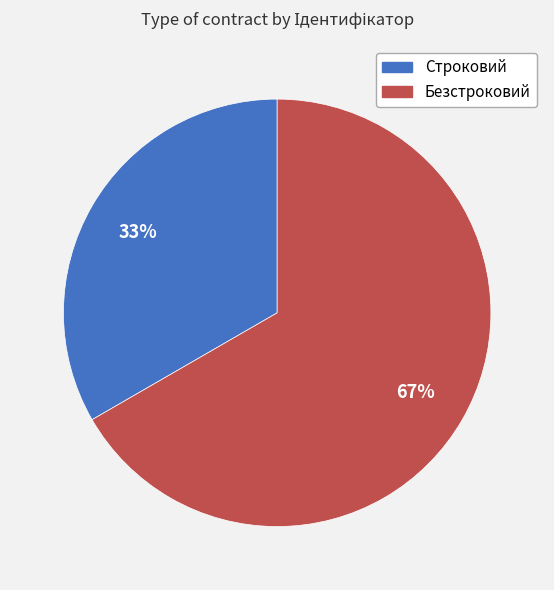

Rank the categories by value from highest to lowest.

Безстроковий, Строковий